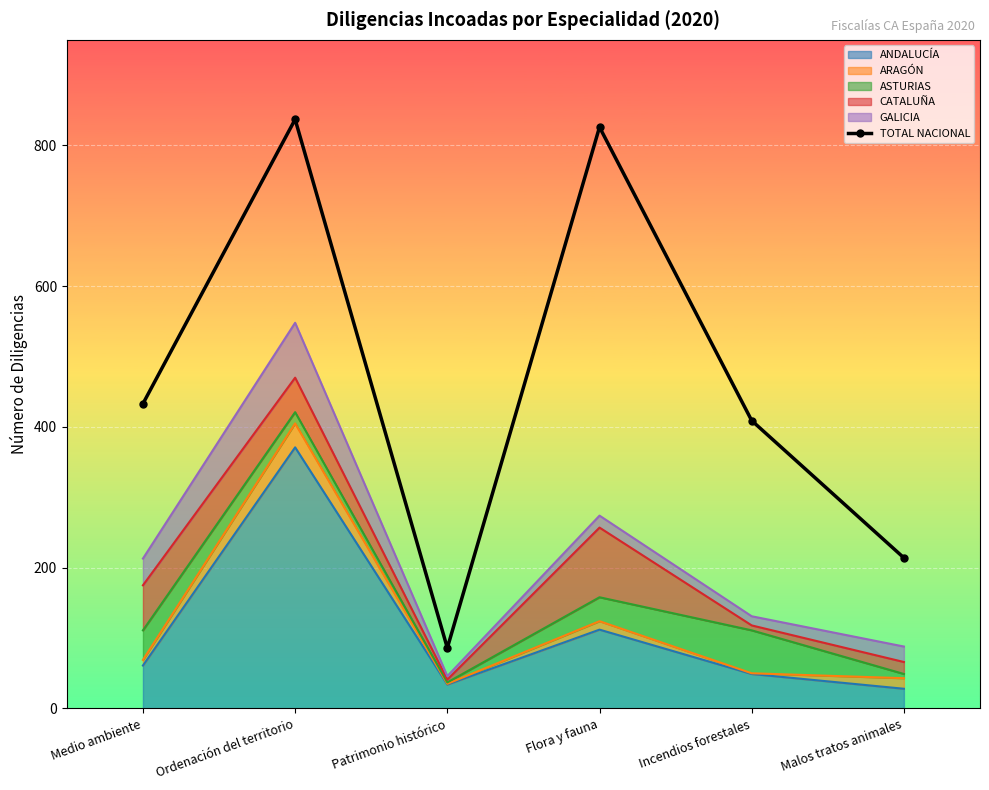

What is the label of the 4th point from the left?

Flora y fauna